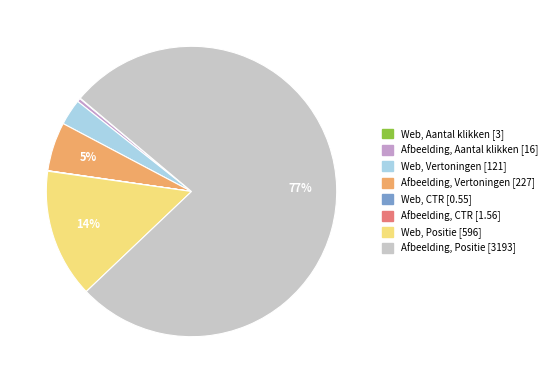

True or false: Web, Vertoningen accounts for 16% of the total.

False